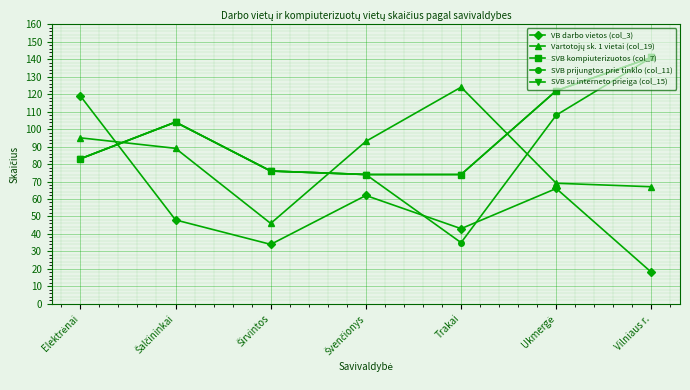

Is this an area chart (filled region under the line)?

No